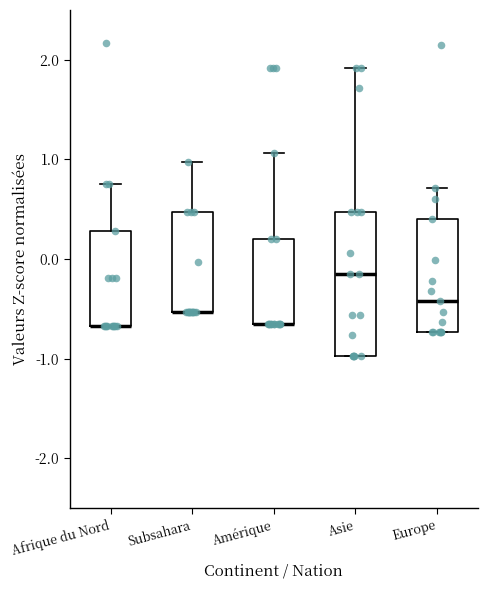

Where is the upper edge of the box for Europe on the y-axis? The values are not printed on the chart, so give them approximately, as read against the axis.

0.4